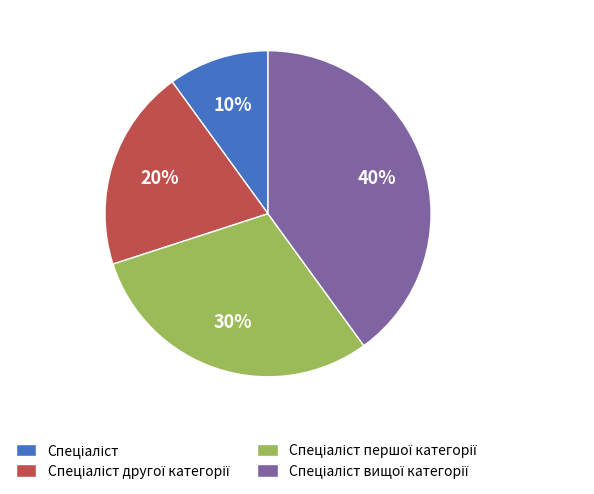

To the nearest percent, what is the difference between the largest and smallest slice percentages?

30%